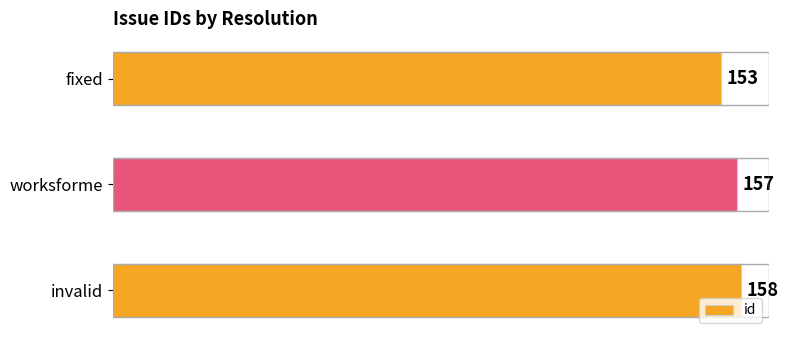

What is the difference between the maximum and minimum values?

5